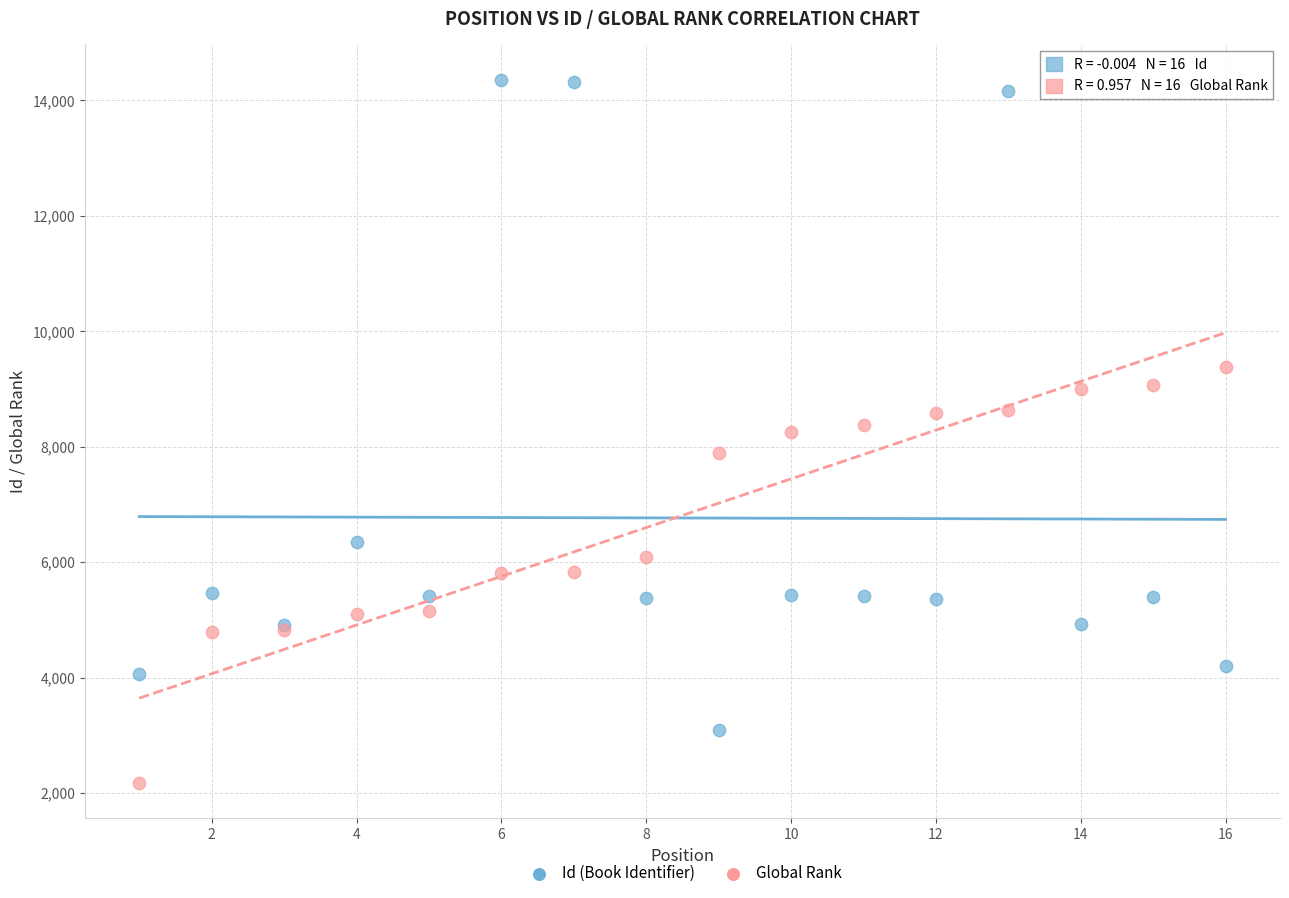

Which series has the largest Y range (max minus min)?

Id (Book Identifier)